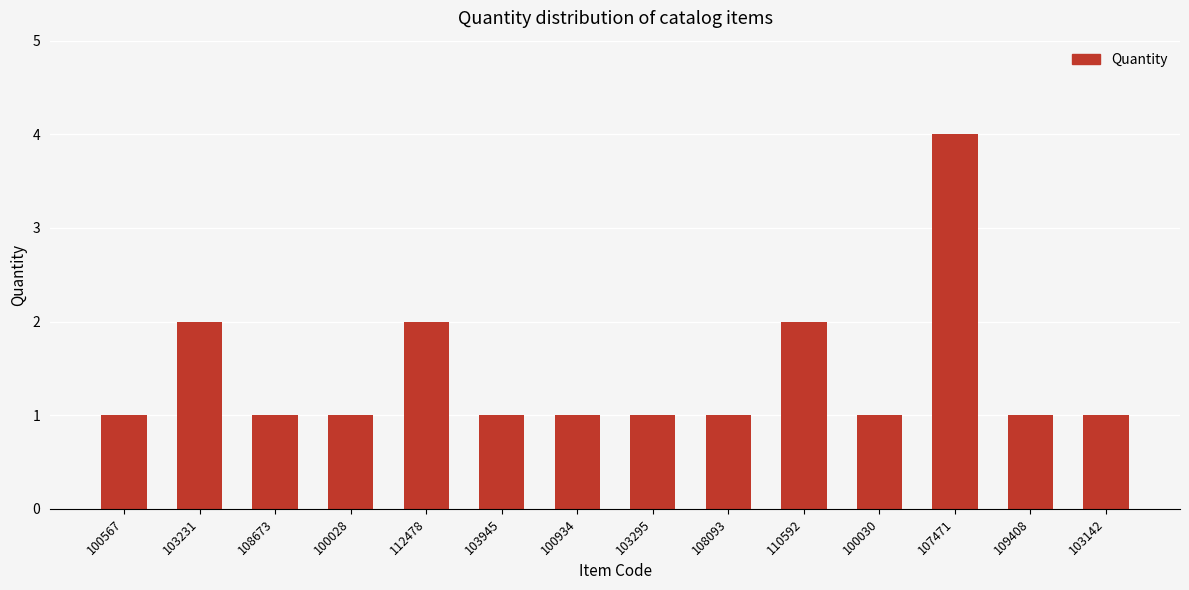

What is the label of the 7th bar from the left?

100934